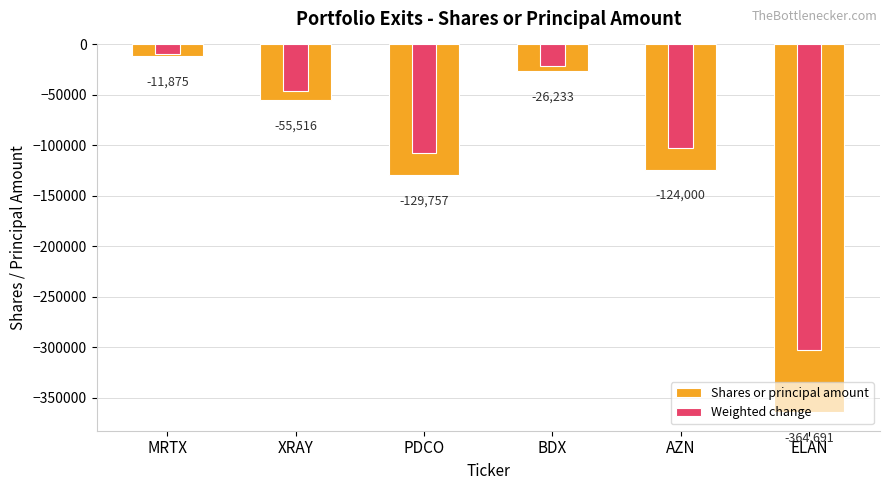

Reading right to left, extract all data points from this chart.

Shares or principal amount: ELAN=-364691.0	AZN=-124000.0	BDX=-26233.0	PDCO=-129757.0	XRAY=-55516.0	MRTX=-11875.0
Weighted change: ELAN=-302693.5	AZN=-102920.0	BDX=-21773.4	PDCO=-107698.3	XRAY=-46078.3	MRTX=-9856.2